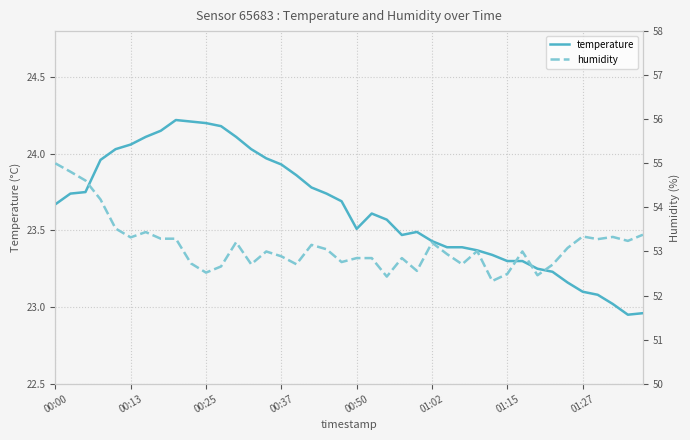

What are all the series names shown in the legend?

temperature, humidity